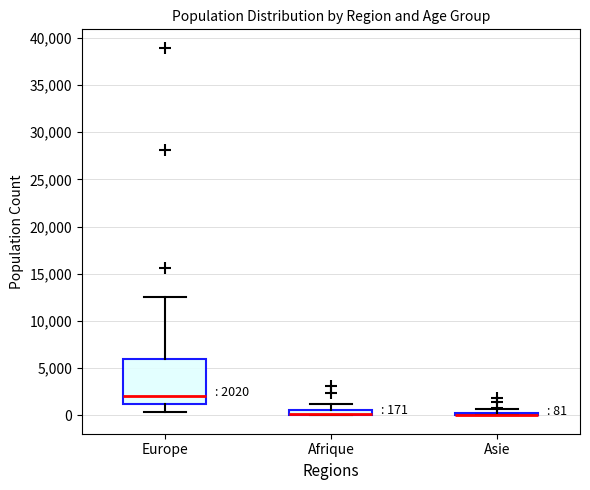

Which box is the tallest, from its lower edge to its upper edge?

Europe